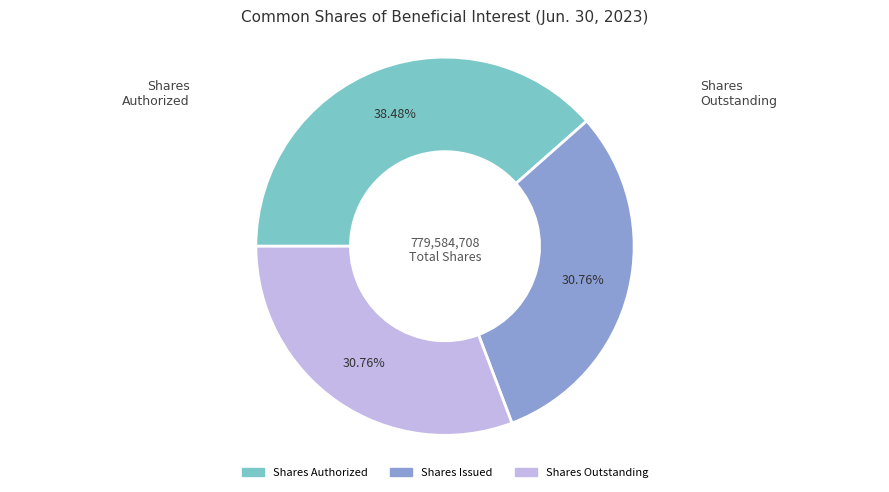

How many segments does this pie chart have?

3